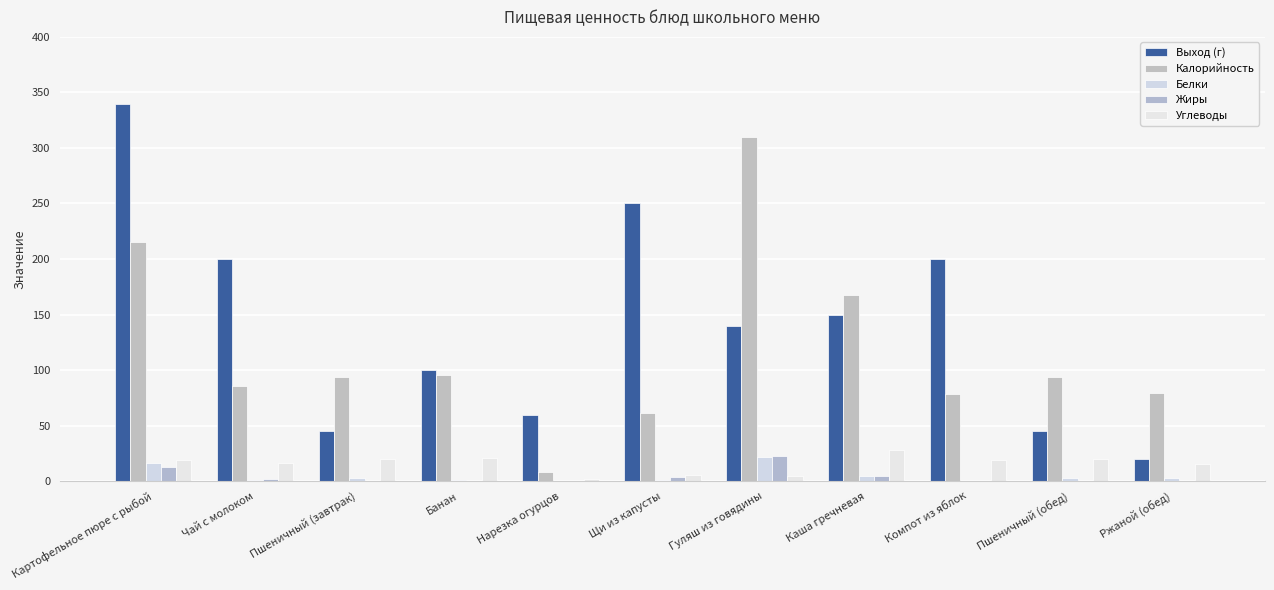

Reading right to left, what are all the values shown in this chart?

Выход (г): Ржаной (обед)=20.0	Пшеничный (обед)=45.0	Компот из яблок=200.0	Каша гречневая=150.0	Гуляш из говядины=140.0	Щи из капусты=250.0	Нарезка огурцов=60.0	Банан=100.0	Пшеничный (завтрак)=45.0	Чай с молоком=200.0	Картофельное пюре с рыбой=340.0
Калорийность: Ржаной (обед)=79.2	Пшеничный (обед)=94.0	Компот из яблок=78.7	Каша гречневая=167.7	Гуляш из говядины=310.1	Щи из капусты=61.6	Нарезка огурцов=8.4	Банан=96.0	Пшеничный (завтрак)=94.0	Чай с молоком=86.0	Картофельное пюре с рыбой=215.0
Белки: Ржаной (обед)=3.0	Пшеничный (обед)=3.0	Компот из яблок=0.2	Каша гречневая=4.6	Гуляш из говядины=21.7	Щи из капусты=1.3	Нарезка огурцов=0.5	Банан=1.5	Пшеничный (завтрак)=3.0	Чай с молоком=1.4	Картофельное пюре с рыбой=16.8
Жиры: Ржаной (обед)=0.5	Пшеничный (обед)=0.3	Компот из яблок=0.2	Каша гречневая=4.3	Гуляш из говядины=22.6	Щи из капусты=3.7	Нарезка огурцов=0.1	Банан=0.5	Пшеничный (завтрак)=0.3	Чай с молоком=1.6	Картофельное пюре с рыбой=12.6
Углеводы: Ржаной (обед)=15.8	Пшеничный (обед)=19.7	Компот из яблок=18.9	Каша гречневая=27.8	Гуляш из говядины=5.0	Щи из капусты=5.6	Нарезка огурцов=1.7	Банан=21.0	Пшеничный (завтрак)=19.7	Чай с молоком=16.4	Картофельное пюре с рыбой=18.6